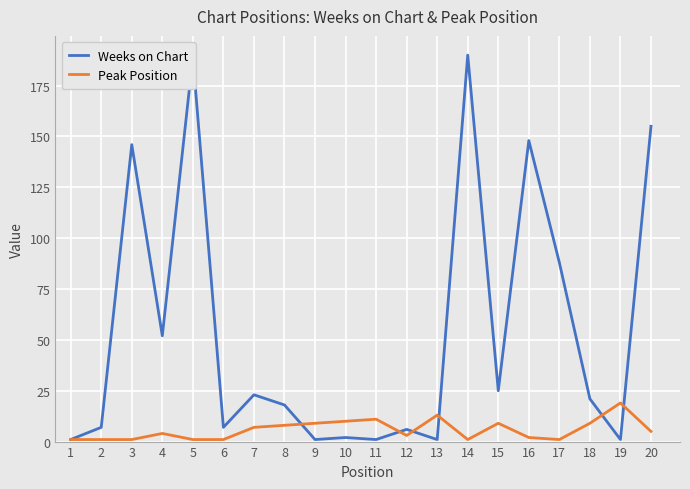

Which series has the largest total across all categories?

Weeks on Chart